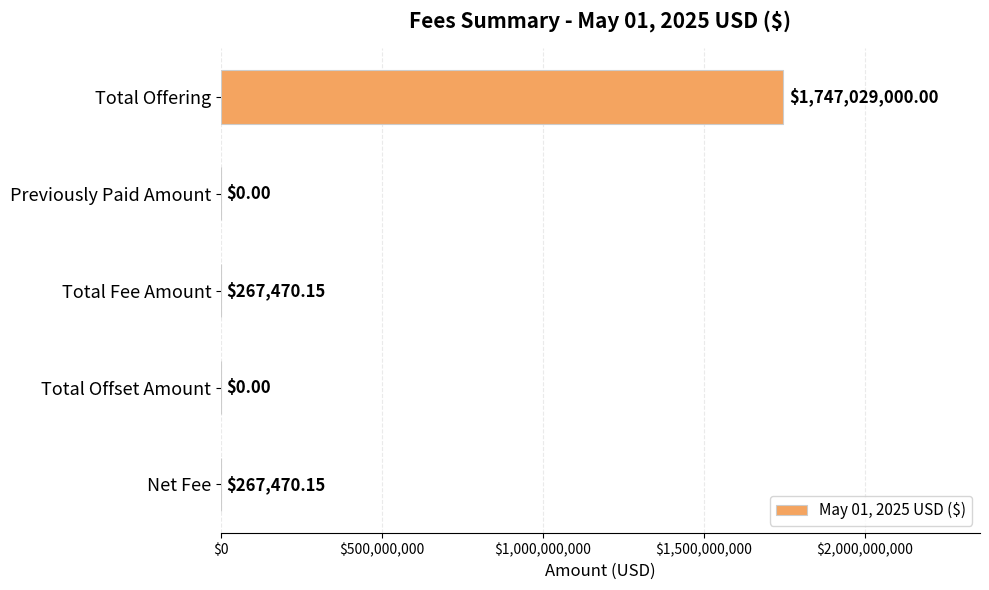

What is the sum of all values?

1747563940.3